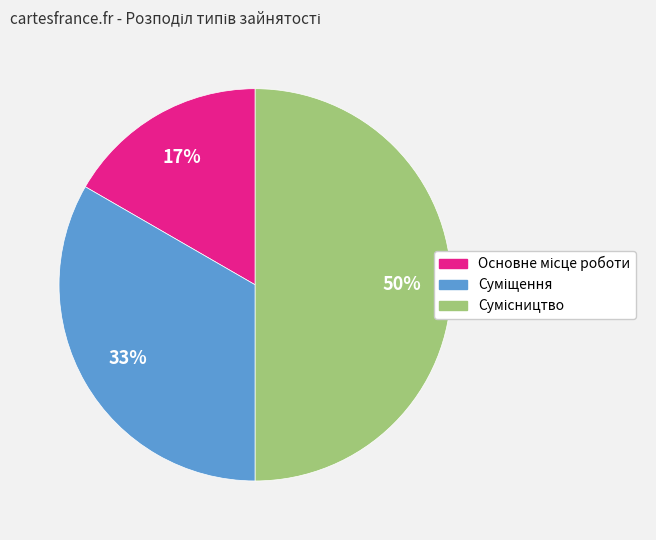

To the nearest percent, what is the difference between the largest and smallest slice percentages?

33%